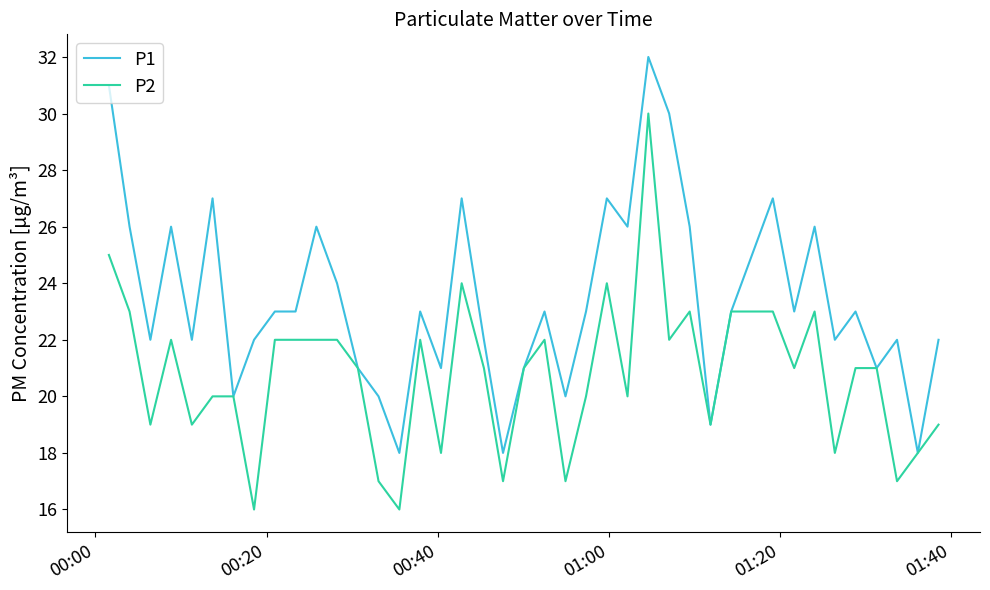

List the series in order of their overall mean, highest first.

P1, P2